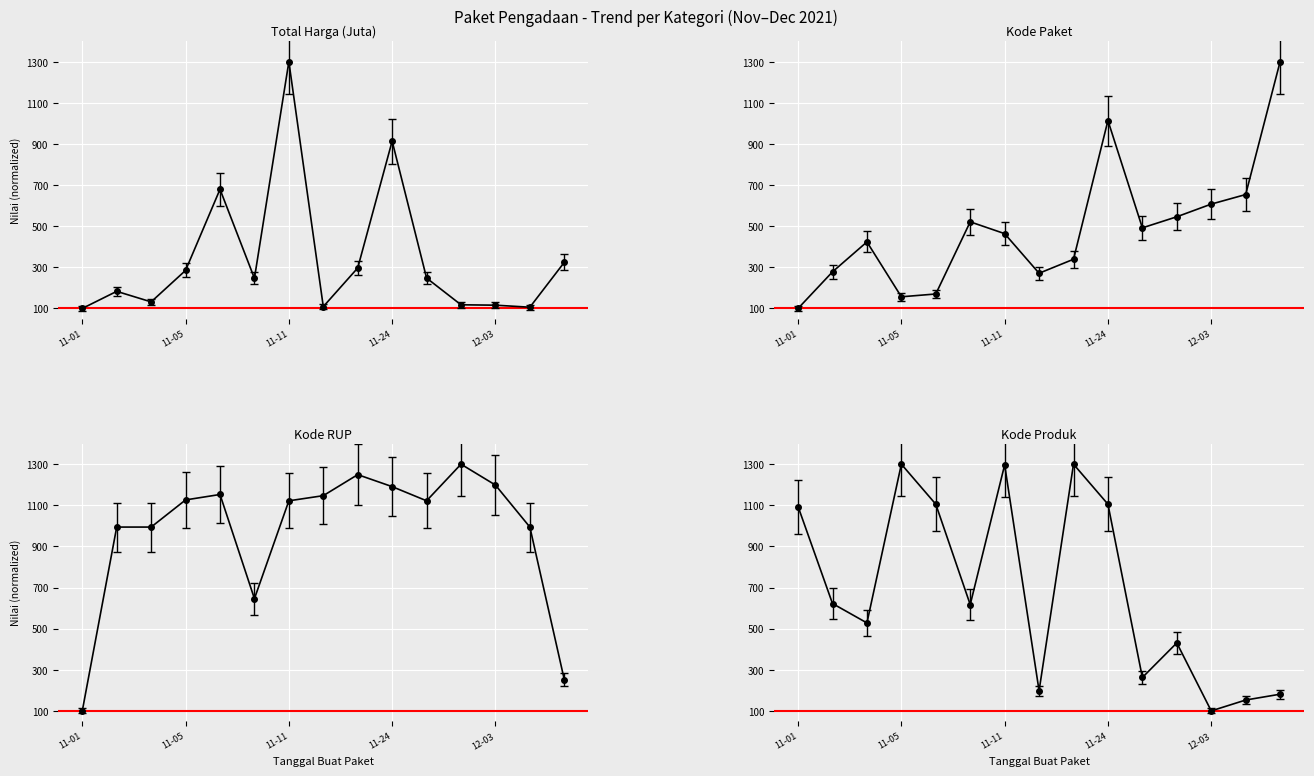

What is the sum of the Kode Produk values at 2021-11-17 and 2021-11-08?

912.8